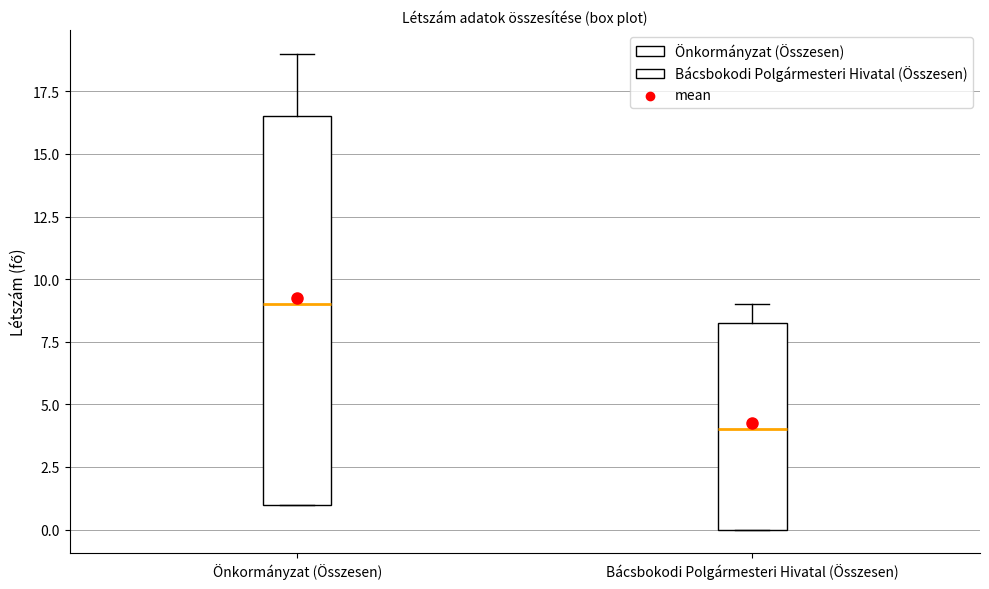

Reading left to right, read every box against the y-axis: the position of its median line, the range the box covers, and the ends of its whiskers. The values are not printed on the chart, so give them approximately, as read against the axis.

Önkormányzat (Összesen): median 9.0, box 1.0 to 16.5, whiskers 1.0 to 19.0
Bácsbokodi Polgármesteri Hivatal (Összesen): median 4.0, box 0.0 to 8.5, whiskers 0.0 to 9.0